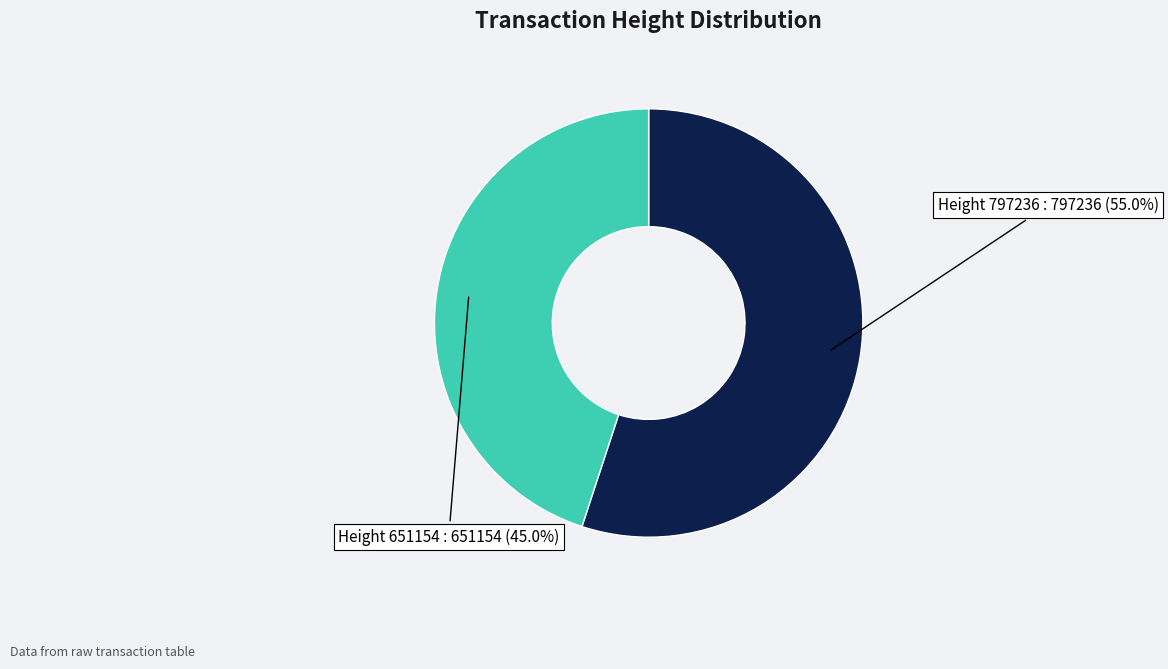

Count the number of slices in the pie.

2